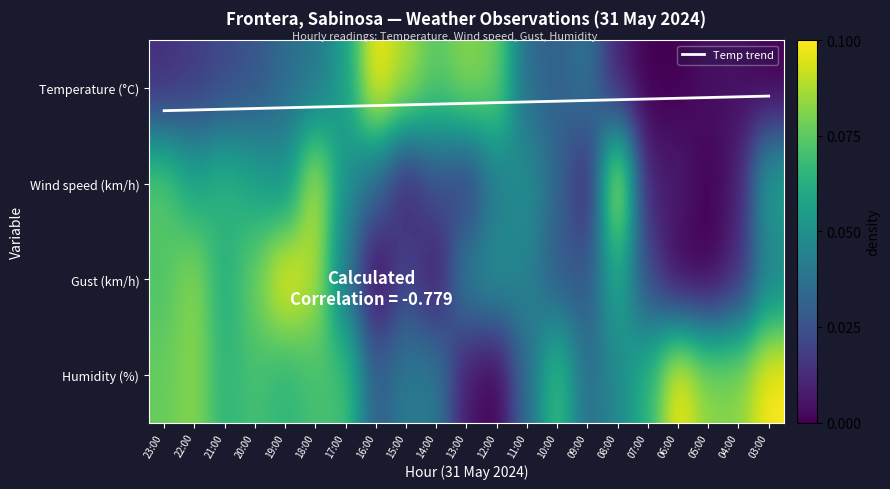

Is the value of Temp trend at 20:00 greater than the value of Wind speed (km/h) at 12:00?

No